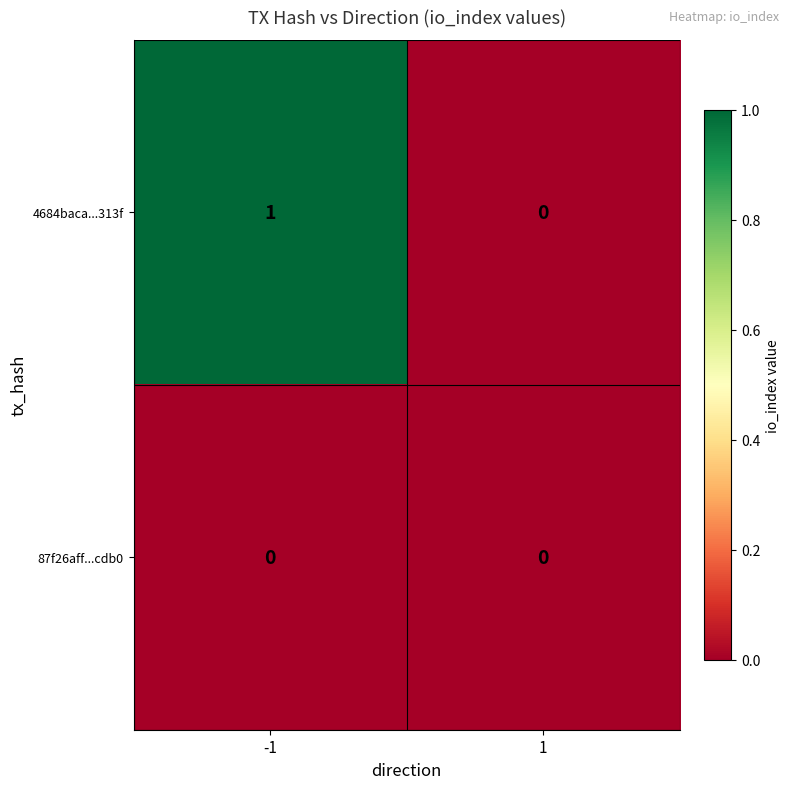

Between -1 and 1, which series saw the biggest shift?

4684baca...313f